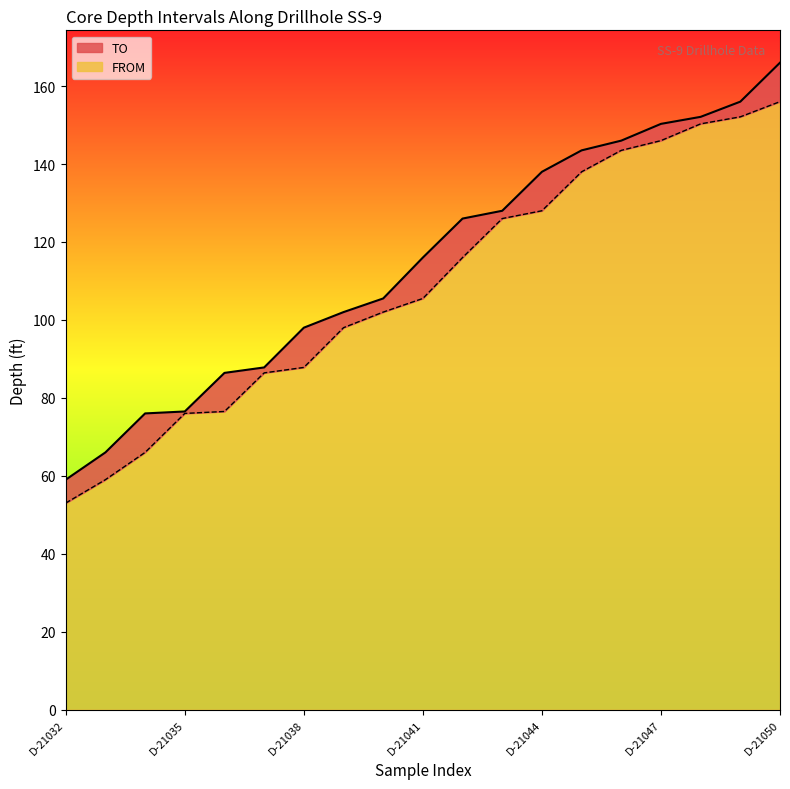

What is the total value across all series at D-21036?

162.9